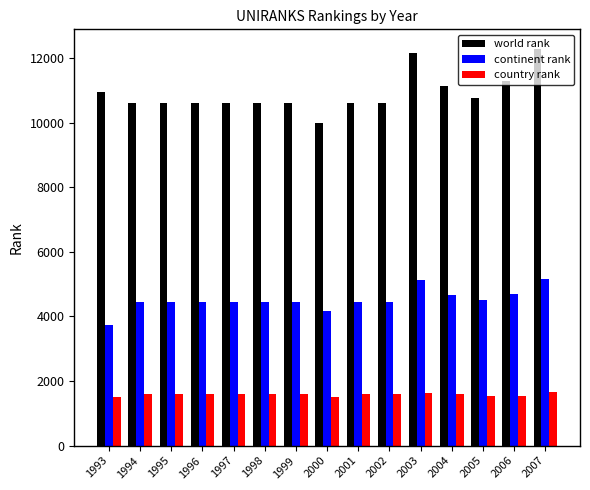

Which series changed the most between 2000 and 2007?

world rank